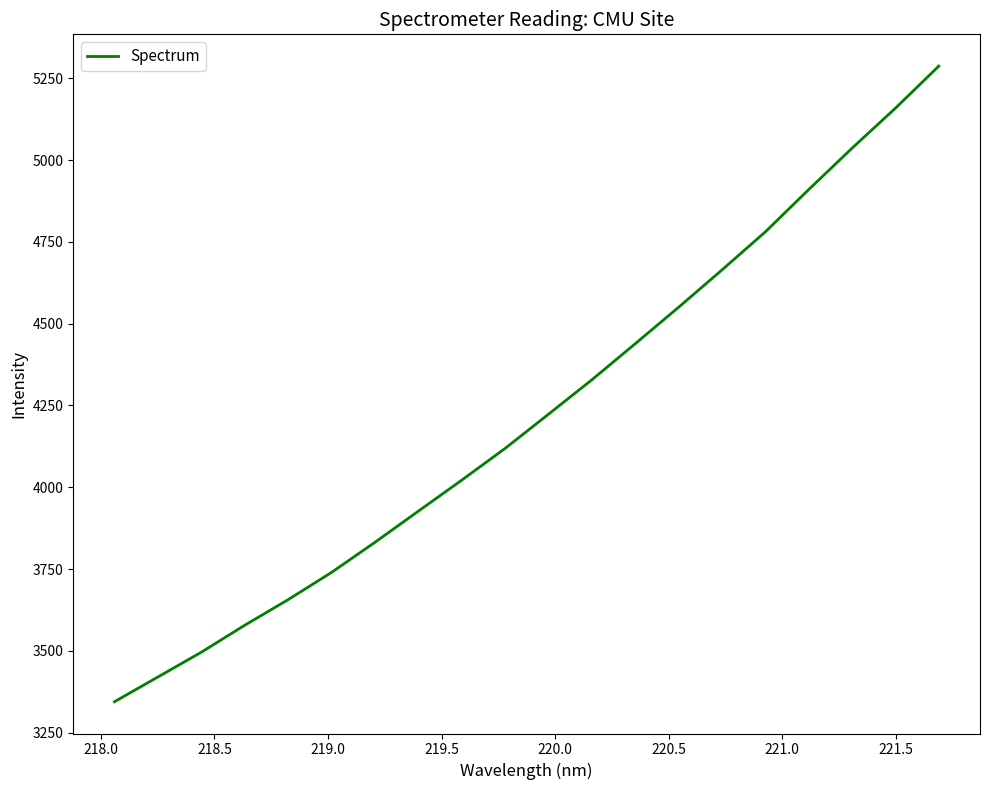

What is the minimum value shown in the chart?

3344.5